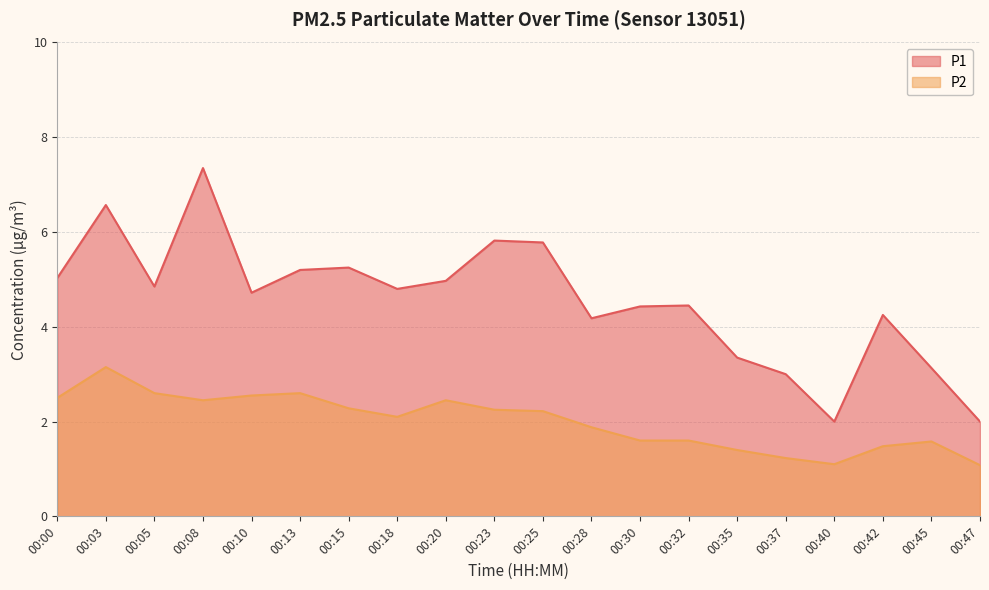

How many values in the P1 series are below 4?

5